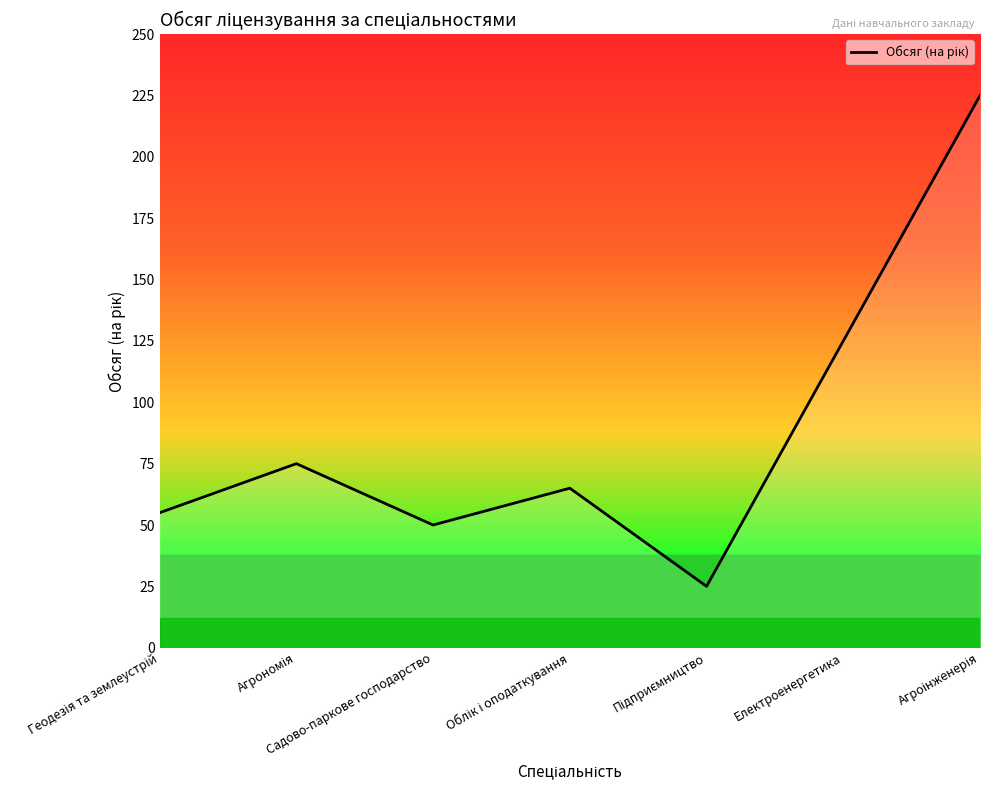

How many lines are shown in the chart?

1